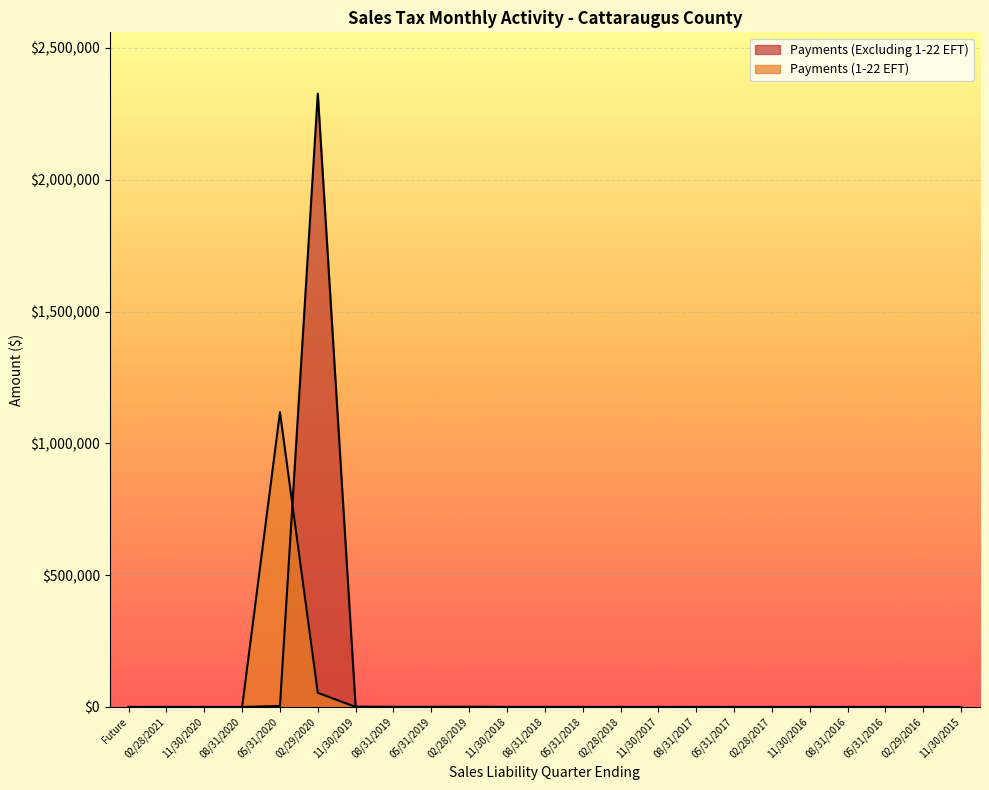

How many lines are shown in the chart?

2